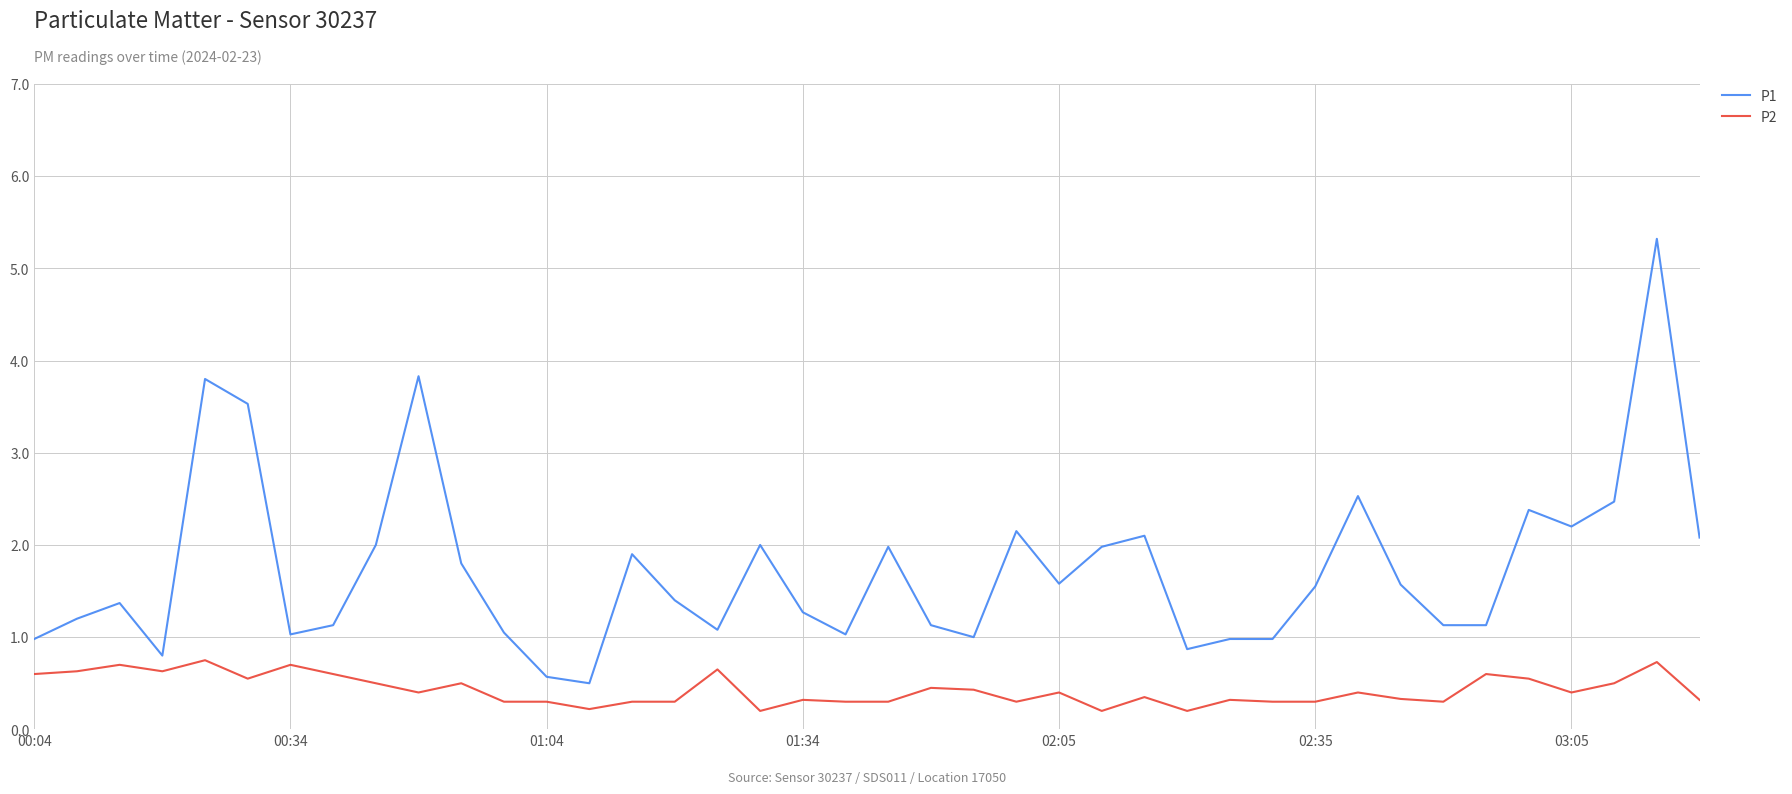

What are all the series names shown in the legend?

P1, P2